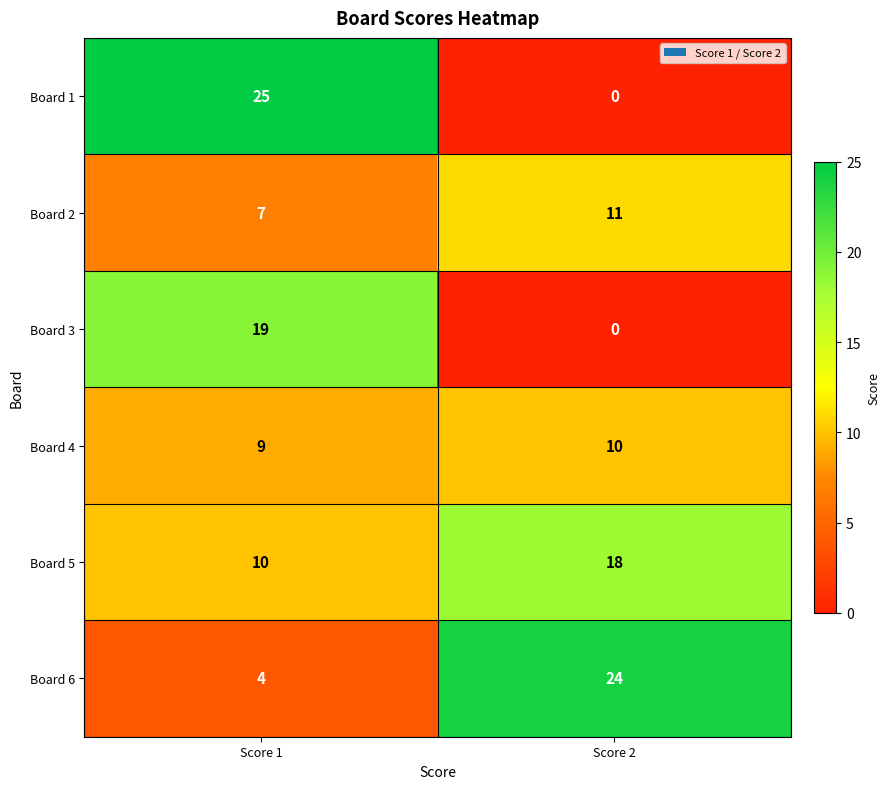

List the series in order of their peak value, highest first.

Board 1, Board 6, Board 3, Board 5, Board 2, Board 4